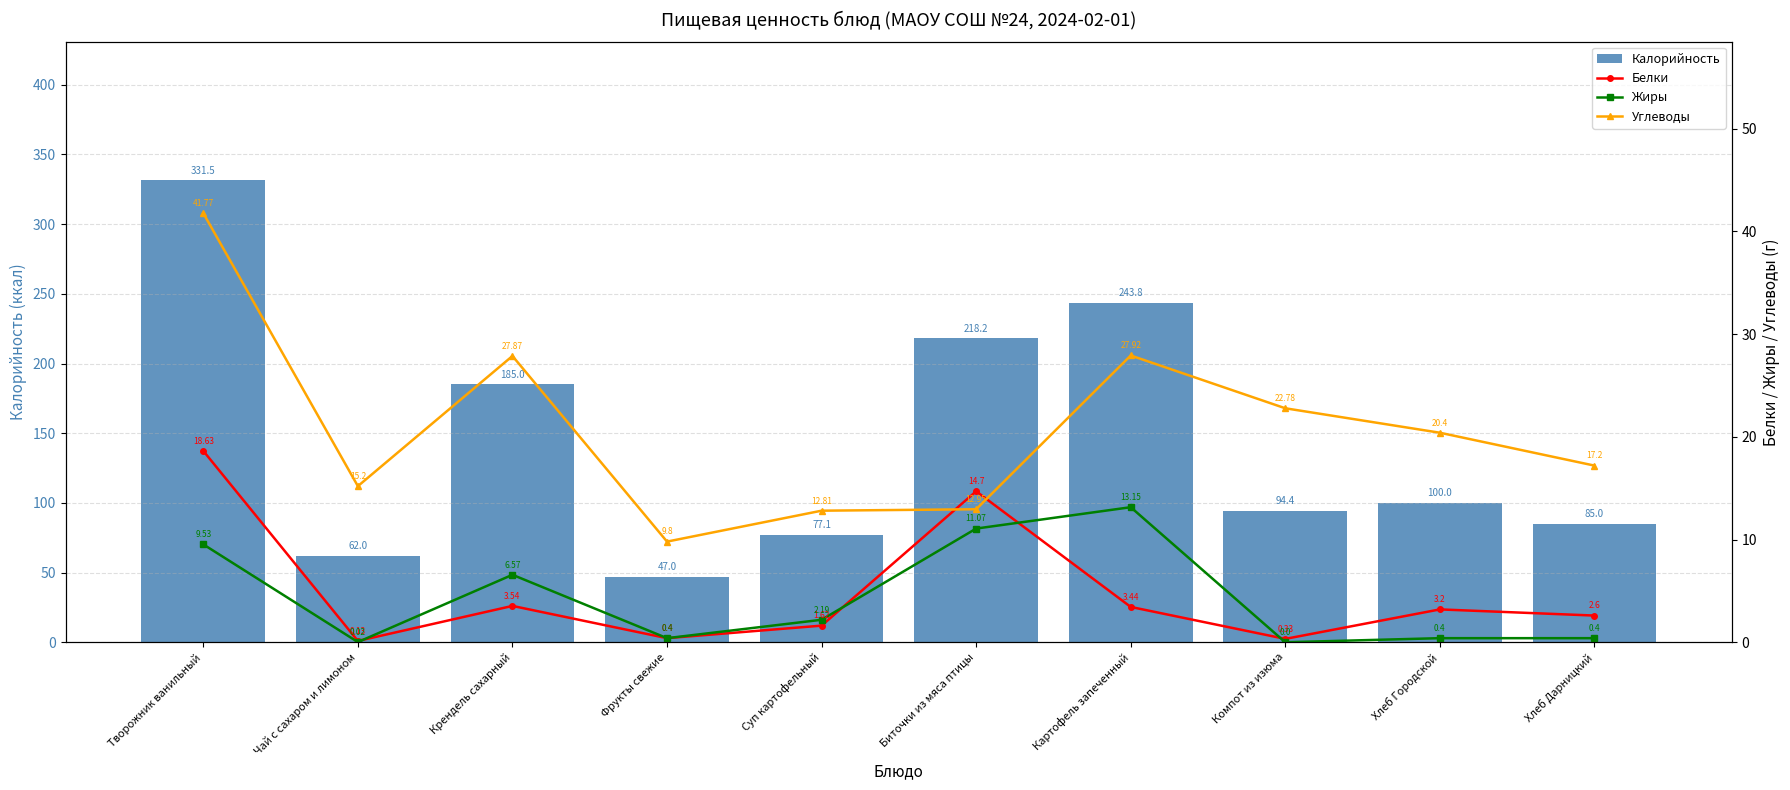

Reading right to left, extract all data points from this chart.

Калорийность: 85.0	100.0	94.4	243.8	218.2	77.1	47.0	185.0	62.0	331.5
Белки: 2.6	3.2	0.3	3.4	14.7	1.6	0.4	3.5	0.1	18.6
Жиры: 0.4	0.4	0.0	13.2	11.1	2.2	0.4	6.6	0.0	9.5
Углеводы: 17.2	20.4	22.8	27.9	12.9	12.8	9.8	27.9	15.2	41.8